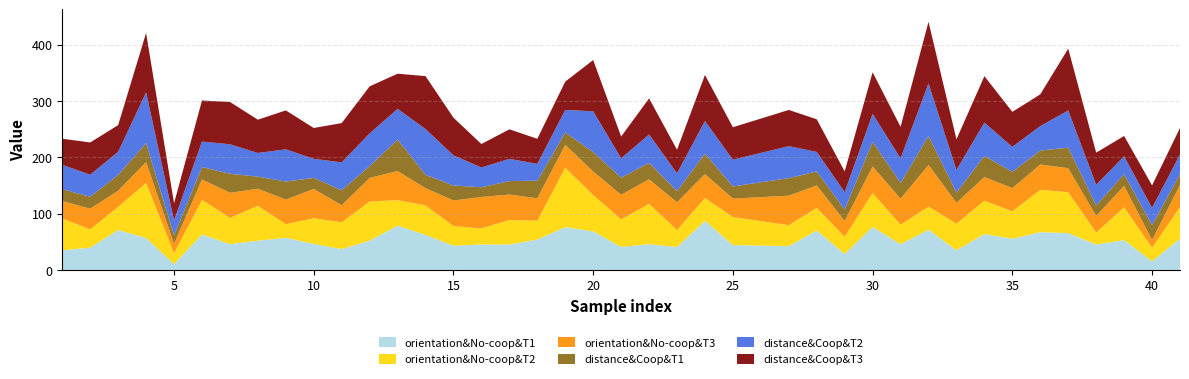

Reading right to left, list all the values displayed in this chart.

orientation&No-coop&T1: 41=55.7	40=15.5	39=53.2	38=45.4	37=65.5	36=67.2	35=55.7	34=63.9	33=35.1	32=71.7	31=45.9	30=76.6	29=28.6	28=70.2	27=42.4	25=44.4	24=87.4	23=40.9	22=45.9	21=41.1	20=68.6	19=76.1	18=54.2	17=45.5	16=45.4	15=43.2	14=62.5	13=78.8	12=52.3	11=37.2	10=46.5	9=57.2	8=52.2	7=46.1	6=63.2	5=10.6	4=56.9	3=71.0	2=39.9	1=35.1
orientation&No-coop&T2: 41=55.9	40=24.3	39=58.2	38=21.3	37=72.6	36=75.2	35=48.5	34=59.2	33=47.3	32=40.9	31=34.6	30=60.1	29=30.4	28=40.1	27=37.3	25=49.7	24=40.5	23=30.1	22=71.5	21=48.9	20=64.5	19=105.4	18=33.4	17=43.4	16=28.5	15=34.9	14=52.2	13=45.3	12=69.4	11=47.6	10=45.4	9=24.2	8=61.7	7=46.6	6=61.4	5=19.1	4=97.8	3=41.2	2=32.4	1=56.5
orientation&No-coop&T3: 41=39.6	40=13.6	39=38.0	38=29.4	37=42.6	36=44.9	35=41.2	34=41.9	33=37.0	32=73.9	31=46.0	30=47.1	29=28.1	28=39.8	27=52.4	25=32.7	24=42.3	23=49.3	22=43.6	21=43.6	20=41.8	19=40.6	18=39.7	17=45.2	16=55.8	15=45.3	14=30.6	13=51.6	12=41.9	11=30.2	10=52.0	9=43.6	8=30.3	7=44.5	6=36.1	5=16.9	4=37.0	3=28.4	2=36.6	1=30.9
distance&Coop&T1: 41=19.0	40=26.5	39=20.6	38=18.6	37=36.4	36=24.8	35=28.9	34=37.3	33=18.2	32=51.4	31=28.2	30=43.7	29=20.4	28=24.8	27=31.1	25=21.5	24=36.3	23=19.8	22=29.3	21=30.3	20=34.5	19=21.9	18=31.2	17=23.9	16=17.2	15=26.6	14=23.8	13=55.8	12=20.9	11=26.5	10=19.6	9=32.0	8=21.5	7=33.8	6=22.1	5=15.0	4=33.5	3=28.2	2=21.2	1=20.8
distance&Coop&T2: 41=35.0	40=30.4	39=32.0	38=36.6	37=66.0	36=43.4	35=44.3	34=59.3	33=40.0	32=93.1	31=43.6	30=49.6	29=30.7	28=34.7	27=56.7	25=47.5	24=58.0	23=31.6	22=50.2	21=34.4	20=72.2	19=40.1	18=29.9	17=39.3	16=35.0	15=53.5	14=81.1	13=54.4	12=58.0	11=49.6	10=33.8	9=57.1	8=42.0	7=52.3	6=45.2	5=26.4	4=90.2	3=41.1	2=39.1	1=43.4
distance&Coop&T3: 41=46.9	40=40.0	39=36.0	38=57.0	37=109.6	36=56.3	35=62.1	34=82.3	33=54.3	32=109.4	31=55.9	30=73.8	29=36.8	28=57.8	27=64.2	25=57.6	24=81.7	23=41.8	22=64.0	21=38.6	20=90.9	19=50.3	18=44.5	17=52.4	16=41.6	15=66.8	14=93.9	13=62.4	12=83.5	11=69.7	10=54.6	9=69.0	8=59.1	7=75.0	6=72.8	5=30.5	4=105.3	3=47.3	2=57.2	1=46.3